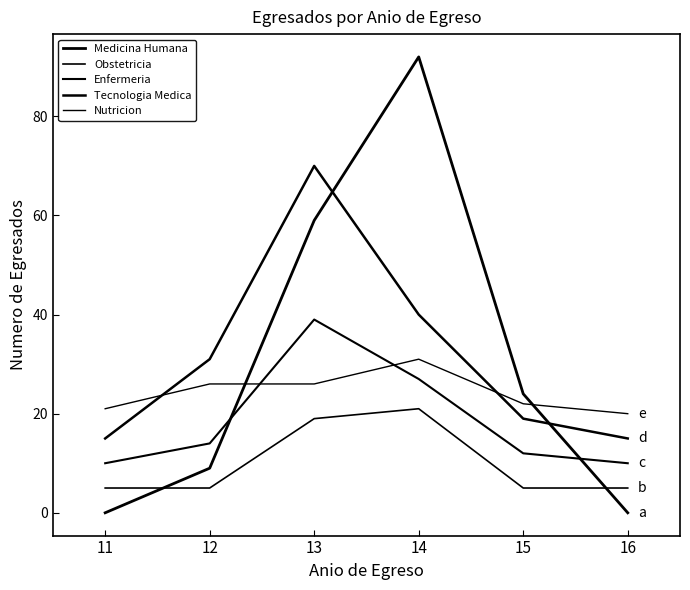

At which label is Nutricion closest to 25?

12